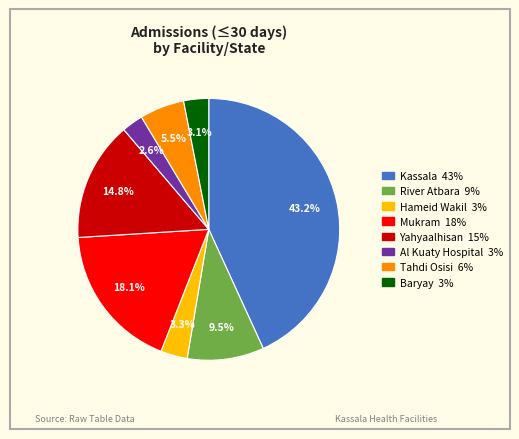

What percentage is the Mukram slice, to the nearest percent?

18%